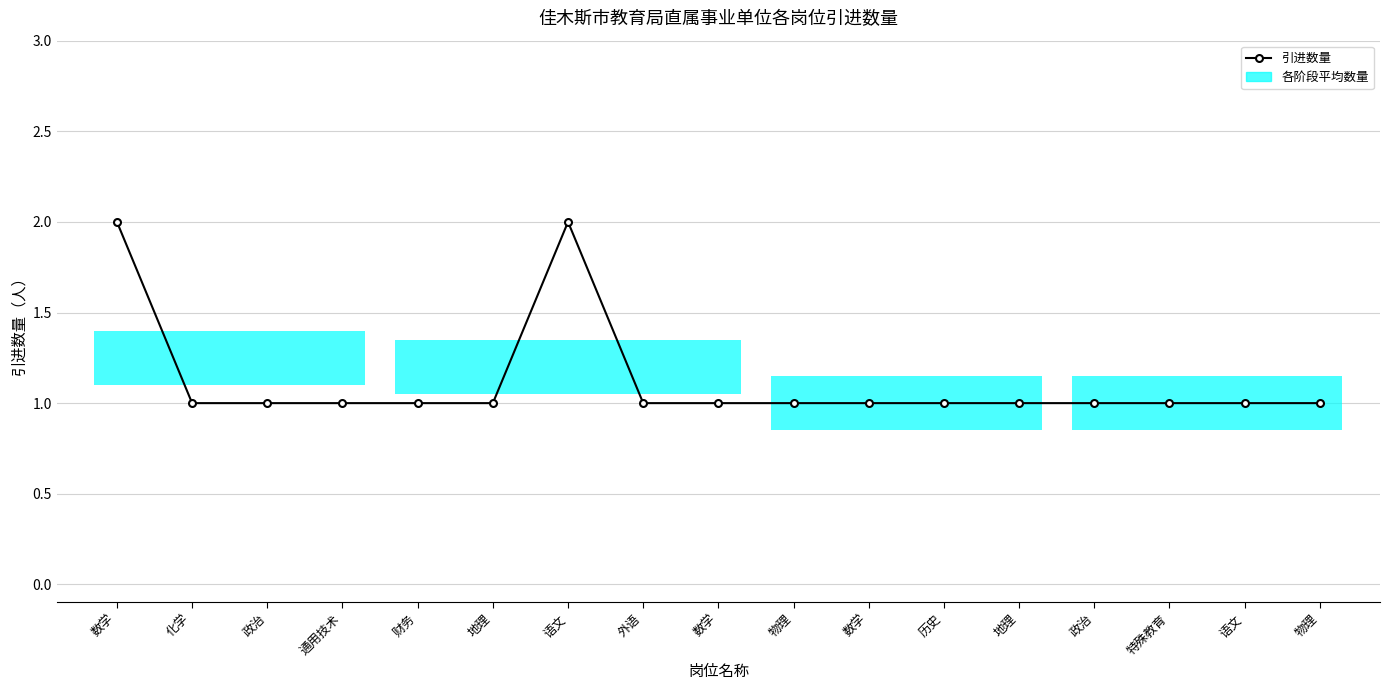

Does the chart have visible grid lines?

Yes